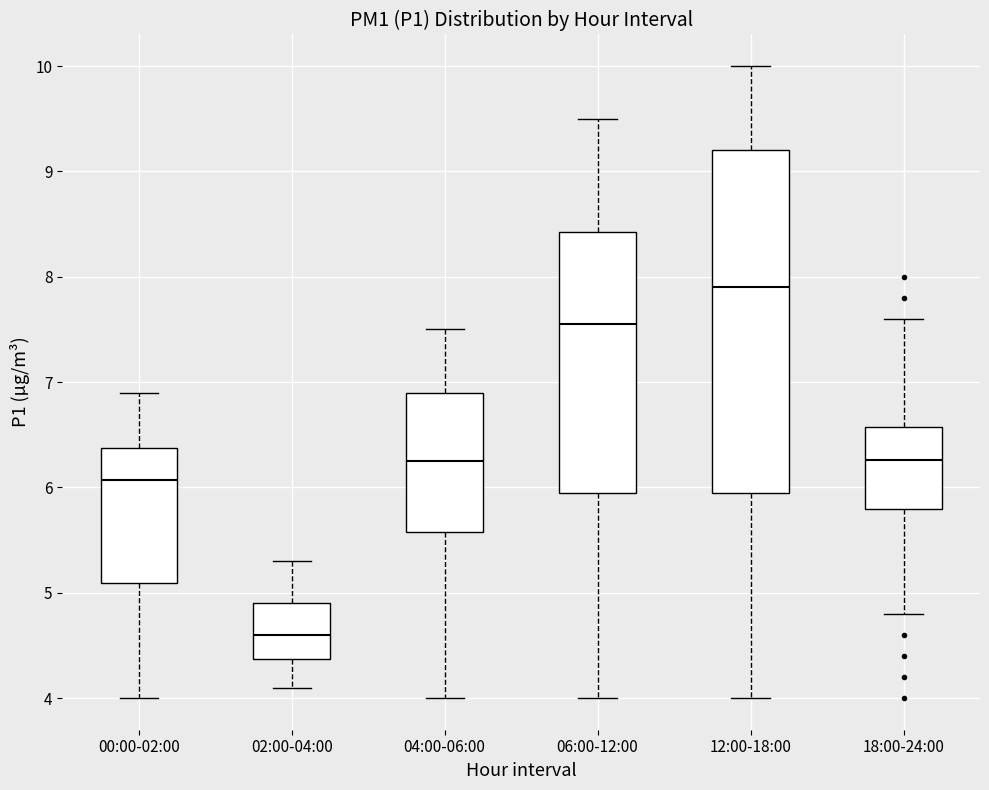

Reading left to right, read every box against the y-axis: the position of its median line, the range the box covers, and the ends of its whiskers. The values are not printed on the chart, so give them approximately, as read against the axis.

00:00-02:00: median 6.1, box 5.1 to 6.4, whiskers 4.0 to 6.9
02:00-04:00: median 4.6, box 4.4 to 4.9, whiskers 4.1 to 5.3
04:00-06:00: median 6.3, box 5.6 to 6.9, whiskers 4.0 to 7.5
06:00-12:00: median 7.6, box 6.0 to 8.4, whiskers 4.0 to 9.5
12:00-18:00: median 7.9, box 6.0 to 9.2, whiskers 4.0 to 10.0
18:00-24:00: median 6.3, box 5.8 to 6.6, whiskers 4.8 to 7.6